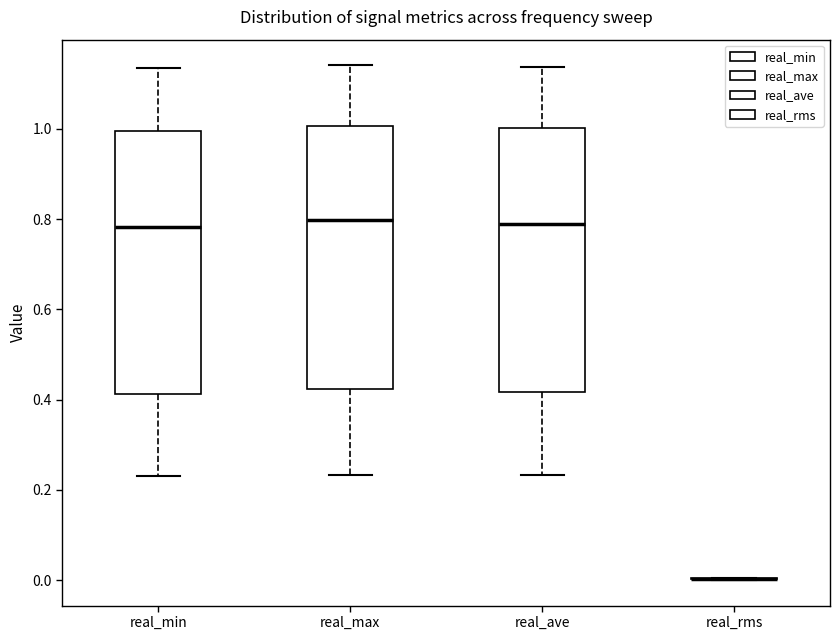

Reading left to right, transcribe this box plot: for each box, give where its median line is, the range the box spans, and where its two whiskers end, as read against the y-axis. The values are not printed on the chart, so give them approximately, as read against the axis.

real_min: median 0.78, box 0.42 to 1.00, whiskers 0.24 to 1.14
real_max: median 0.80, box 0.42 to 1.00, whiskers 0.24 to 1.14
real_ave: median 0.80, box 0.42 to 1.00, whiskers 0.24 to 1.14
real_rms: box collapsed to a line at 0.00, whiskers 0.00 to 0.00